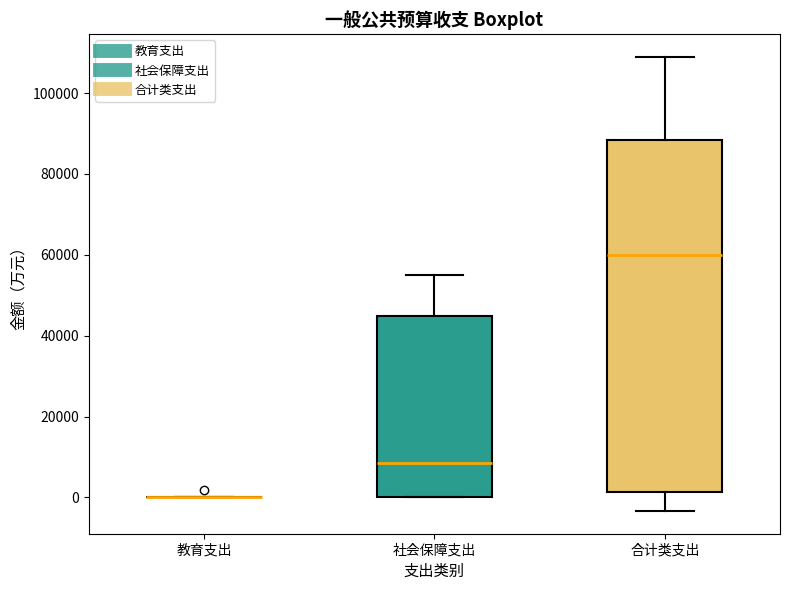

Reading left to right, read every box against the y-axis: the position of its median line, the range the box covers, and the ends of its whiskers. The values are not printed on the chart, so give them approximately, as read against the axis.

教育支出: box collapsed to a line at 0, whiskers 0 to 0
社会保障支出: median 8000, box 0 to 44000, whiskers 0 to 56000
合计类支出: median 60000, box 2000 to 88000, whiskers -4000 to 110000